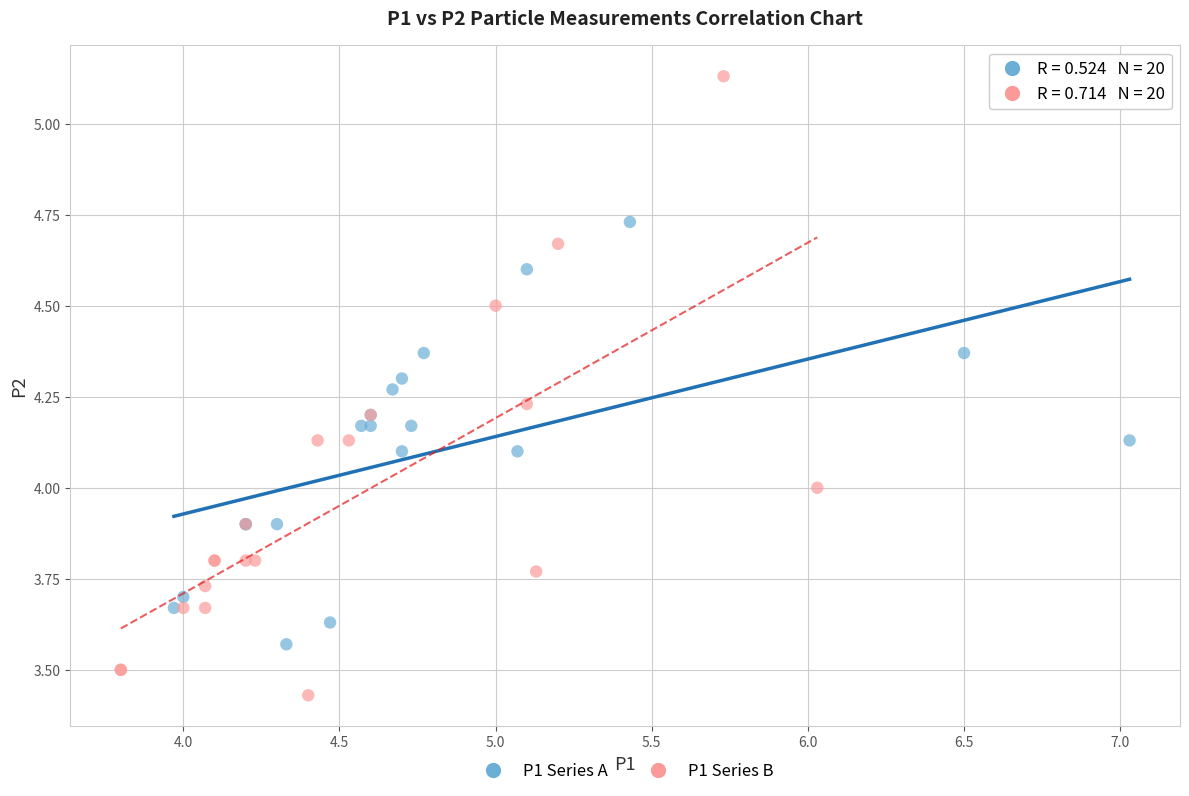

Which series has the widest spread of Y values?

P1 Series B